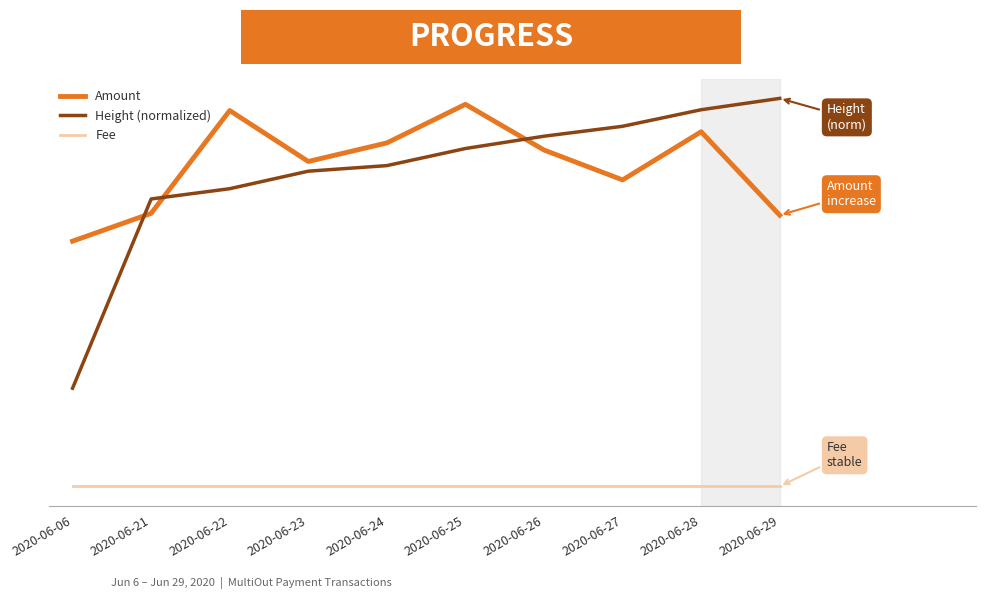

Is it true that Amount equals 3.0 at 2020-06-22?

False